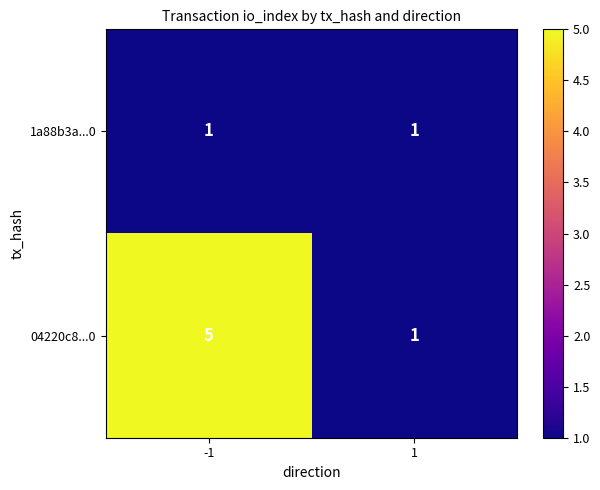

What value does the 1a88b3a...0 series have at 1?

1